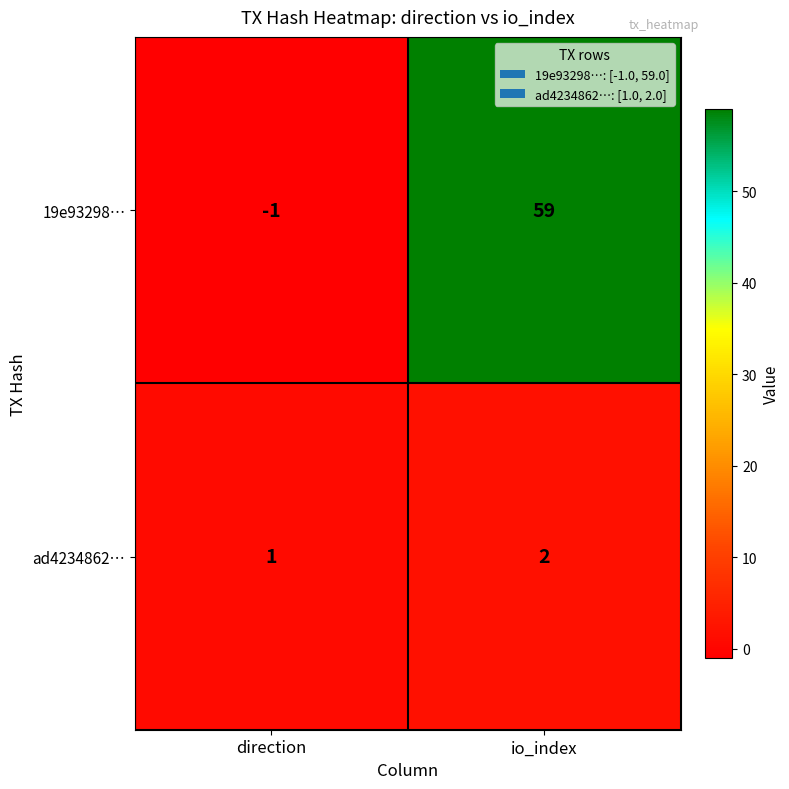

At how many categories does at least one series exceed 8?

1